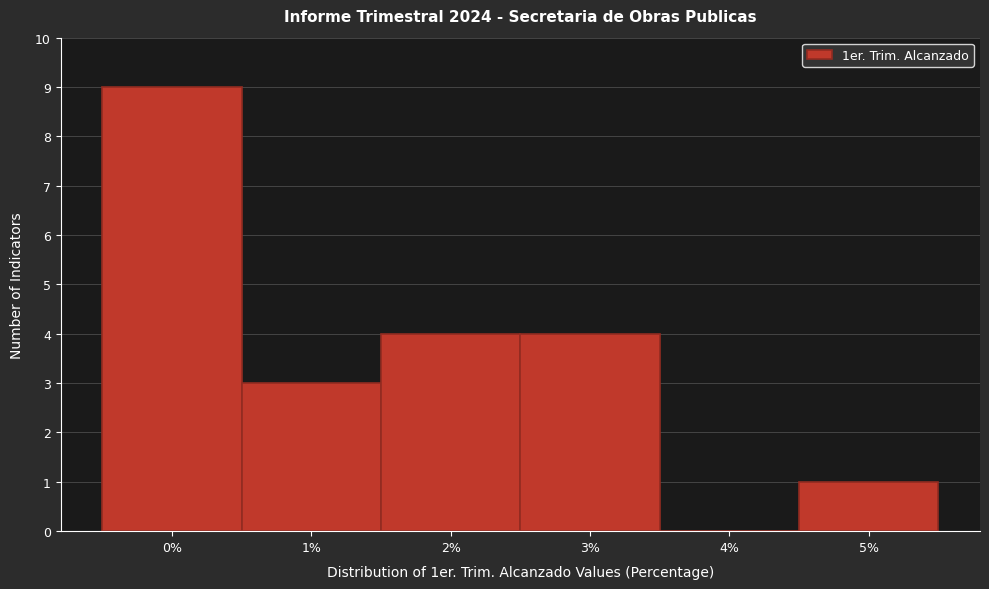

How tall is the bar that spans 0.5 to 1.5 on the x-axis? The values are not printed on the chart, so give them approximately, as read against the axis.

3